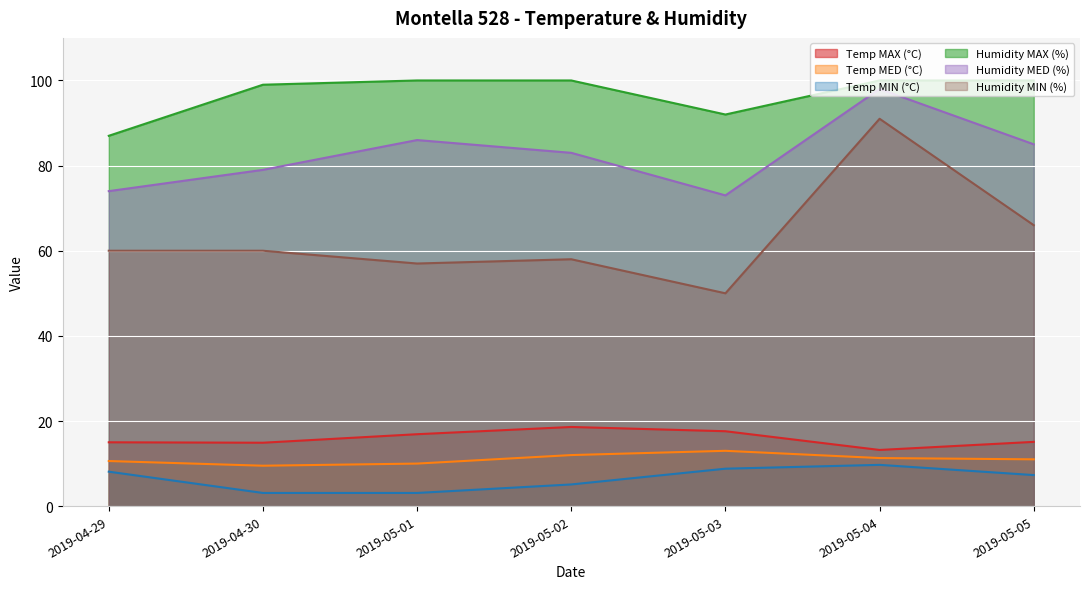

What is the value of the Temp MED (°C) point at the 4th from the left?

12.0